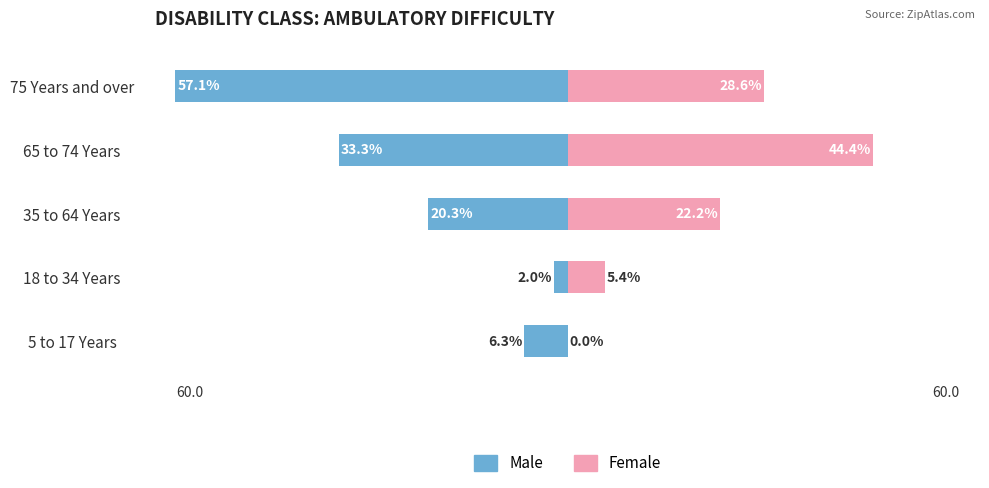

What is the difference between the Male values at 75 Years and over and 18 to 34 Years?

55.1